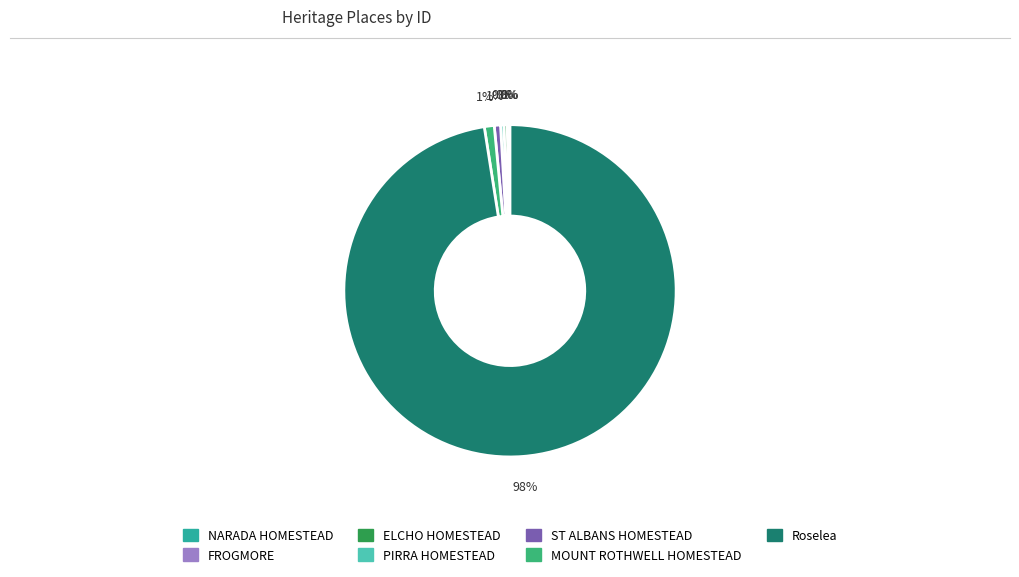

To the nearest percent, what is the combined percentage of Roselea and ELCHO HOMESTEAD?

98%